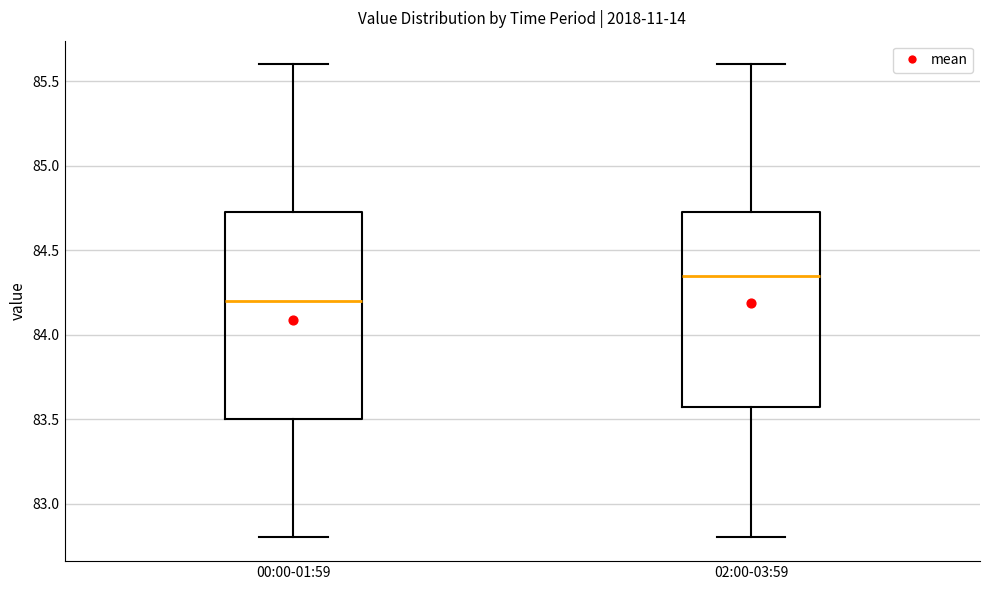

Which box's median line is the highest?

02:00-03:59